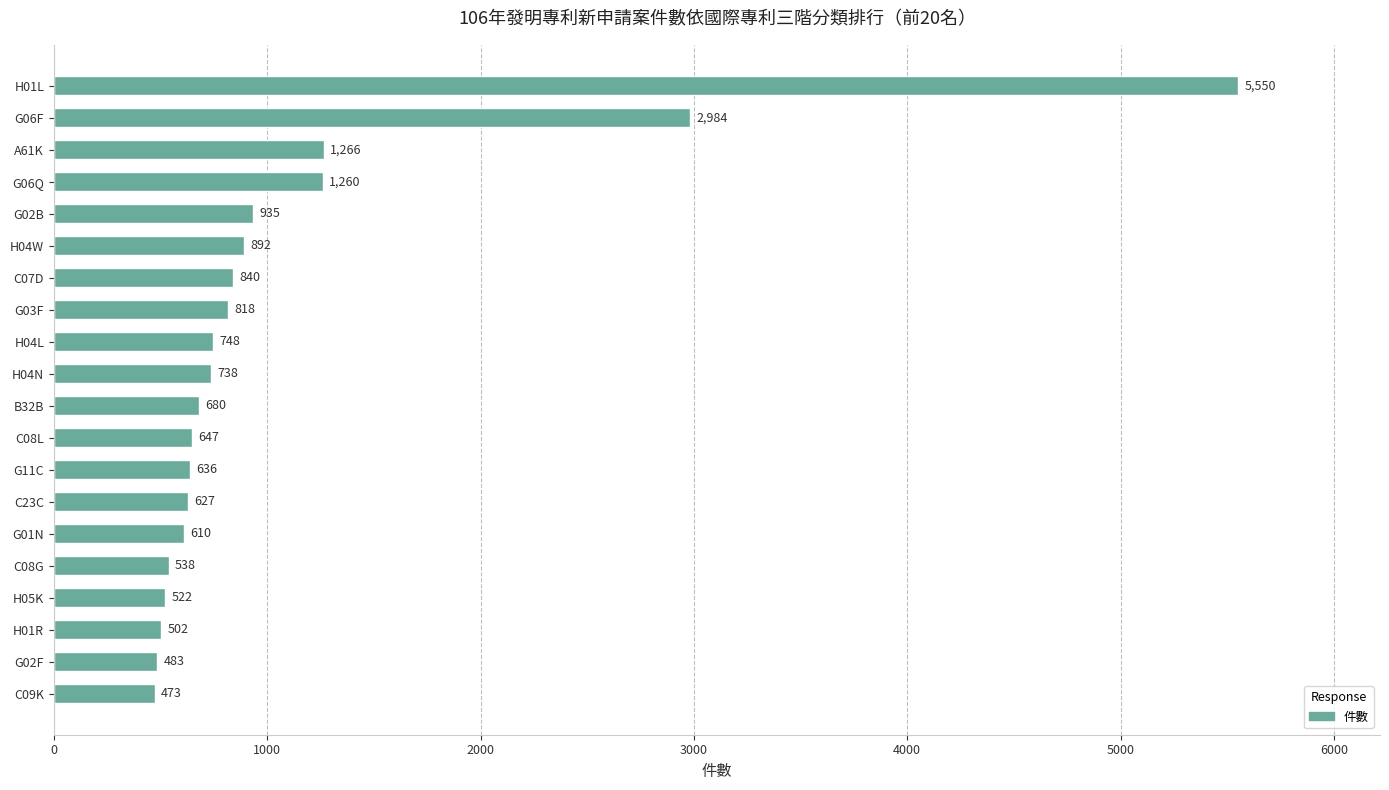

How many bars are there in total?

20